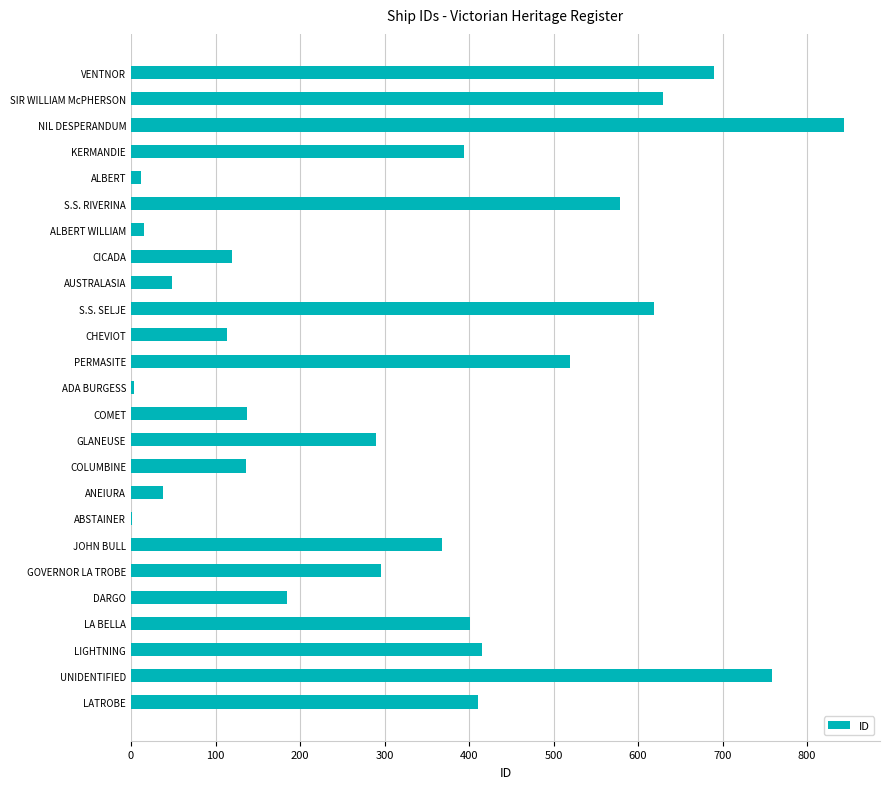

What is the greatest value displayed?

844